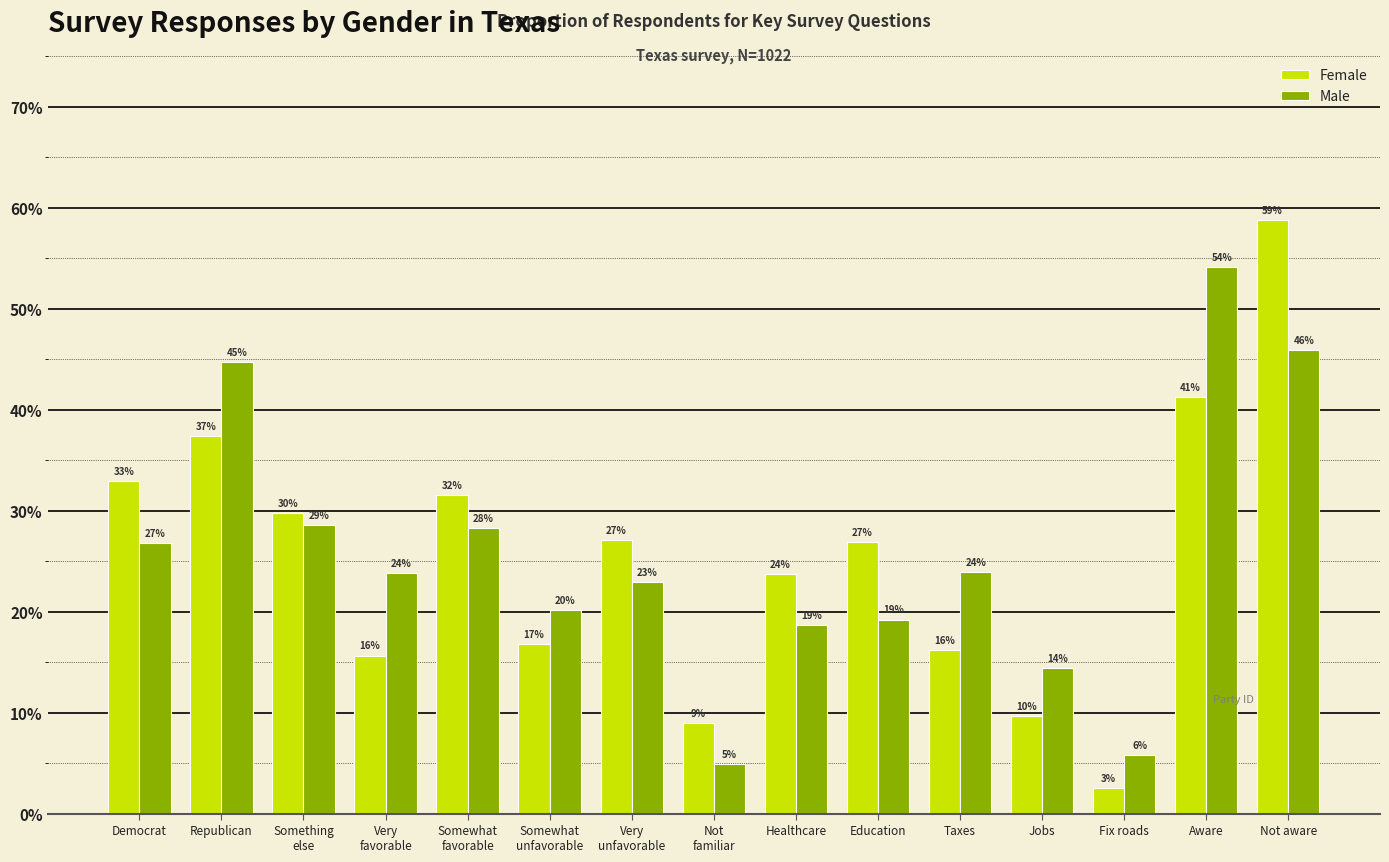

What are all the series names shown in the legend?

Female, Male